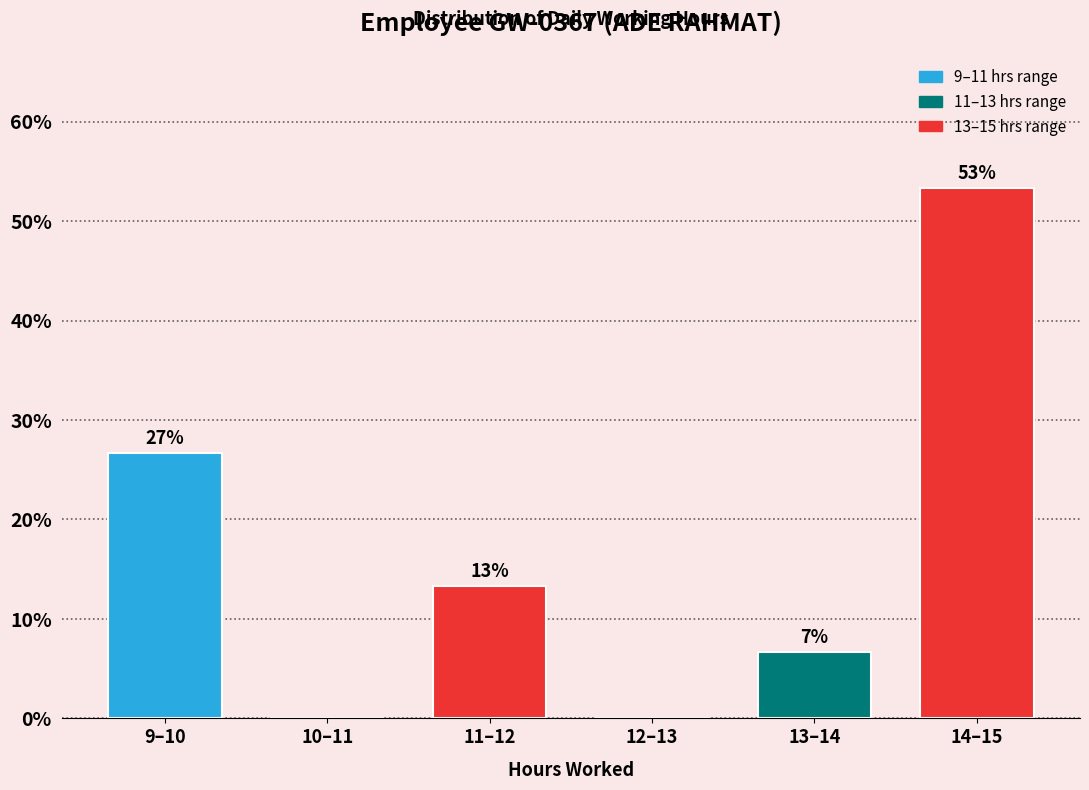

Are the bars horizontal?

No